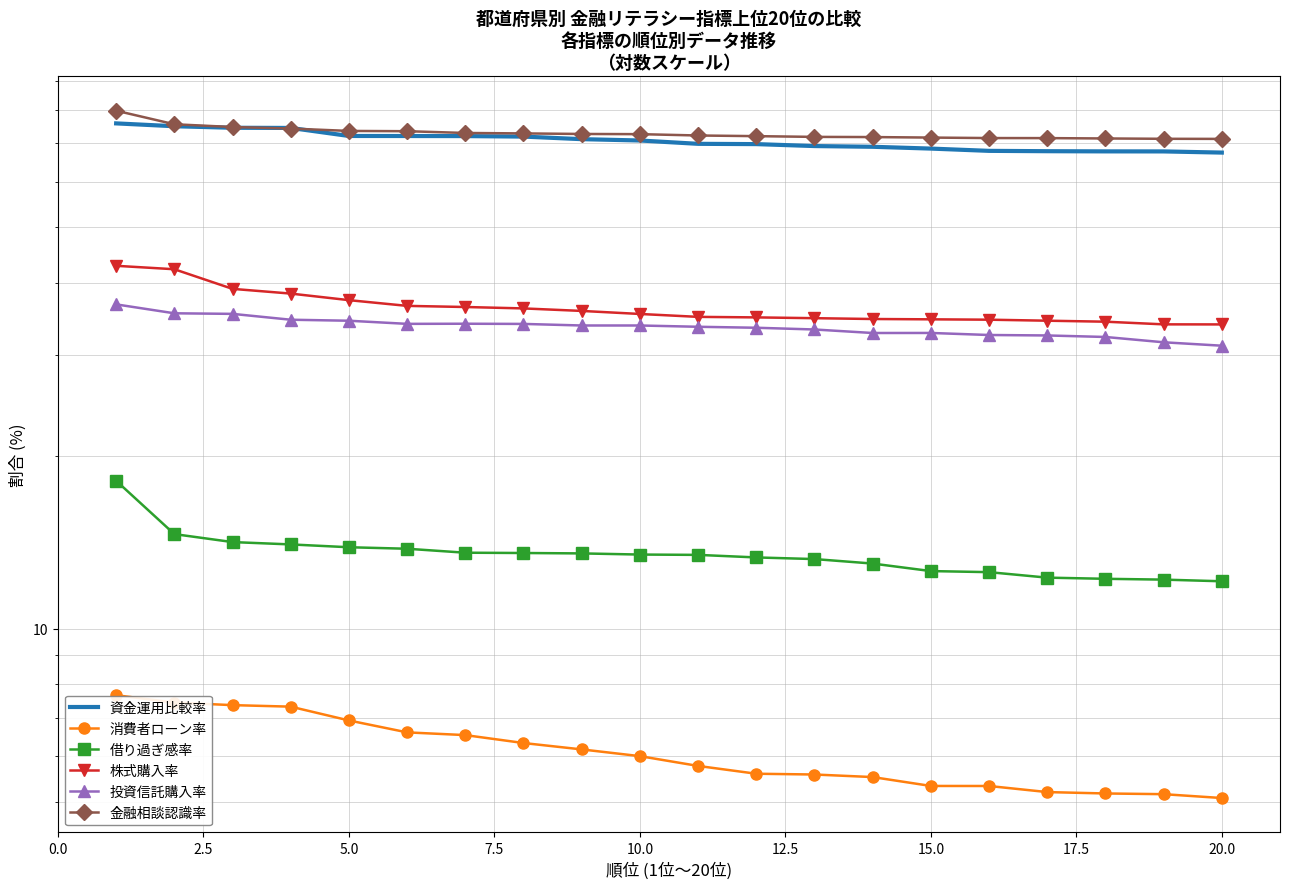

Read the 資金運用比較率 value at 2.5.

75.0